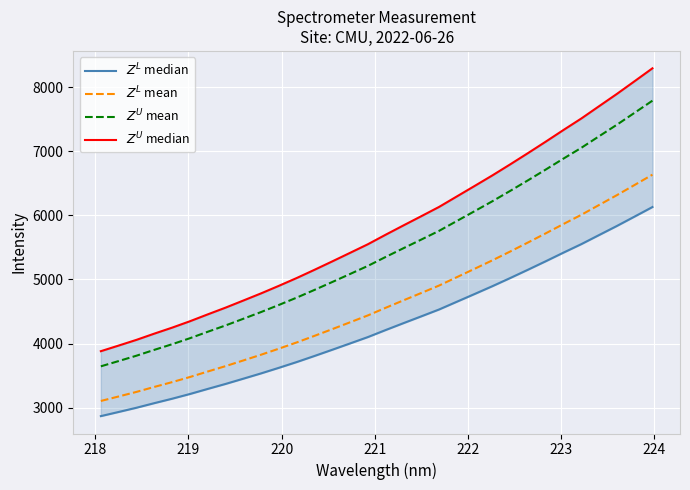

What is the difference between the second highest and second lowest values in the $Z^L$ mean series?

3298.2